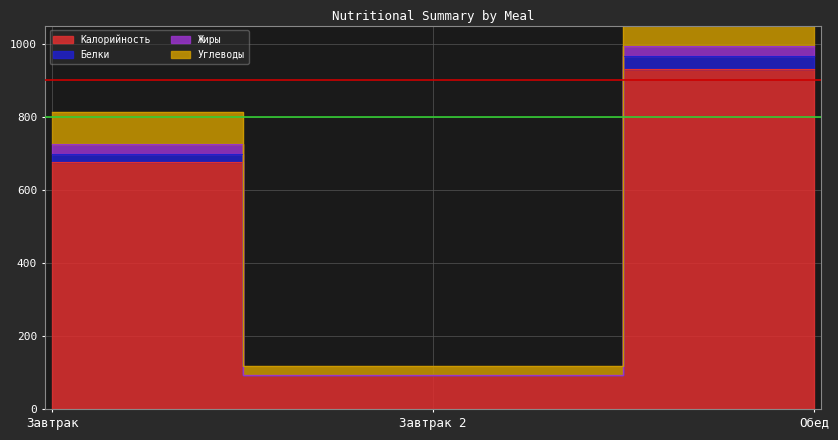

Where is Углеводы nearest to the value 530?

Завтрак